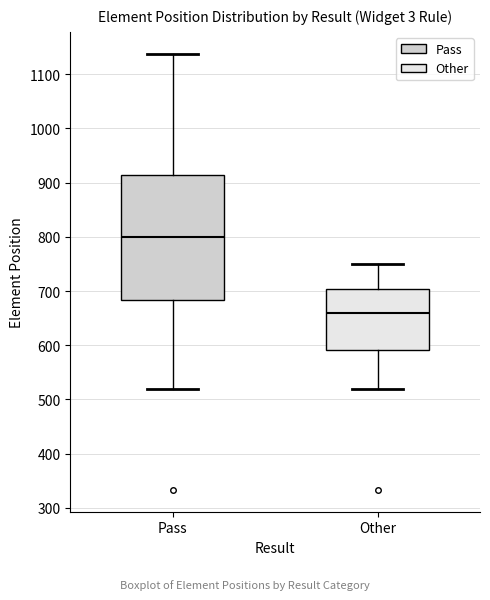

Reading left to right, transcribe this box plot: for each box, give where its median line is, the range the box spans, and where its two whiskers end, as read against the y-axis. The values are not printed on the chart, so give them approximately, as read against the axis.

Pass: median 800, box 680 to 910, whiskers 520 to 1140
Other: median 660, box 590 to 700, whiskers 520 to 750